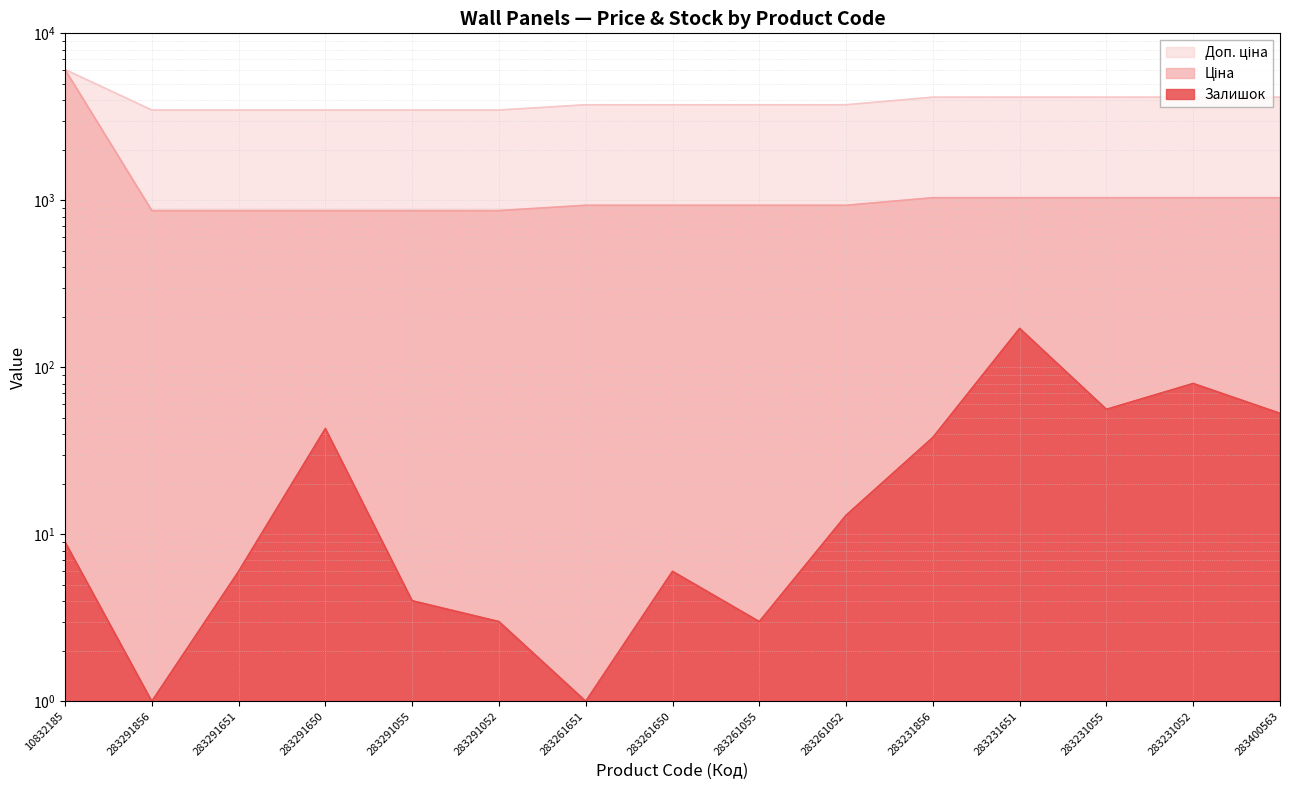

Reading left to right, extract all data points from this chart.

Ціна: 10832185=6067.2	283291856=868.0	283291651=868.0	283291650=868.0	283291055=868.0	283291052=868.0	283261651=933.5	283261650=933.5	283261055=933.5	283261052=933.5	283231856=1036.5	283231651=1036.5	283231055=1036.5	283231052=1036.5	283400563=1036.5
Доп. ціна: 10832185=6067.2	283291856=3472.1	283291651=3472.1	283291650=3472.1	283291055=3472.1	283291052=3472.1	283261651=3734.2	283261650=3734.2	283261055=3734.2	283261052=3734.2	283231856=4145.9	283231651=4145.9	283231055=4145.9	283231052=4145.9	283400563=4145.9
Залишок: 10832185=9.0	283291856=1.0	283291651=6.0	283291650=43.0	283291055=4.0	283291052=3.0	283261651=1.0	283261650=6.0	283261055=3.0	283261052=13.0	283231856=38.0	283231651=171.0	283231055=56.0	283231052=80.0	283400563=53.0